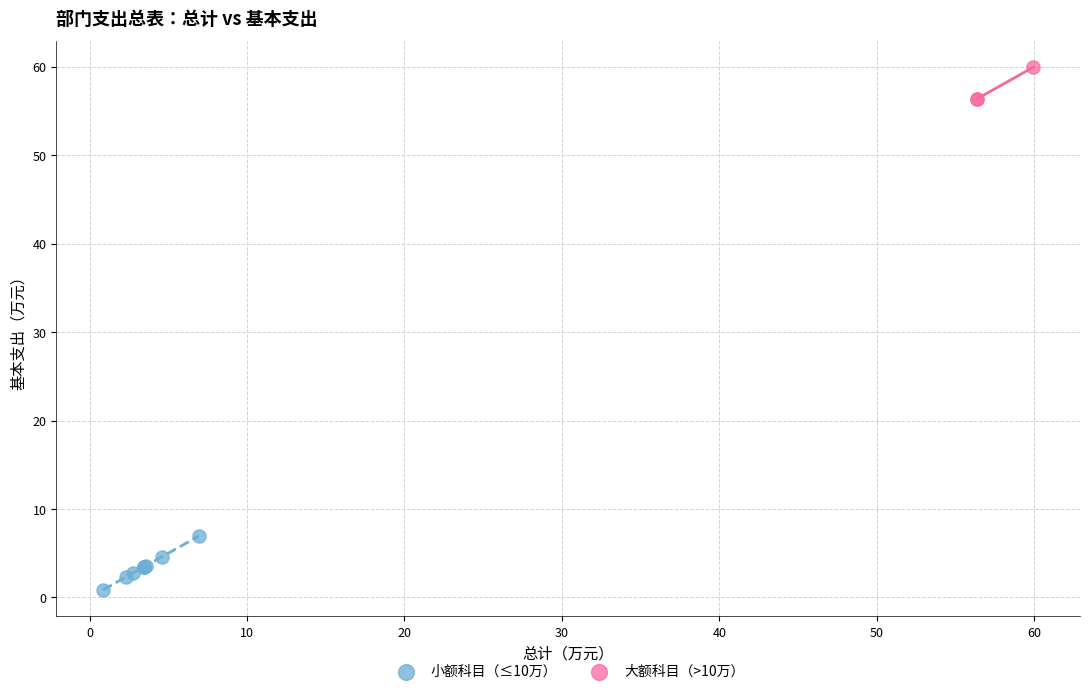

Which series reaches the minimum Y coordinate?

小额科目（≤10万）